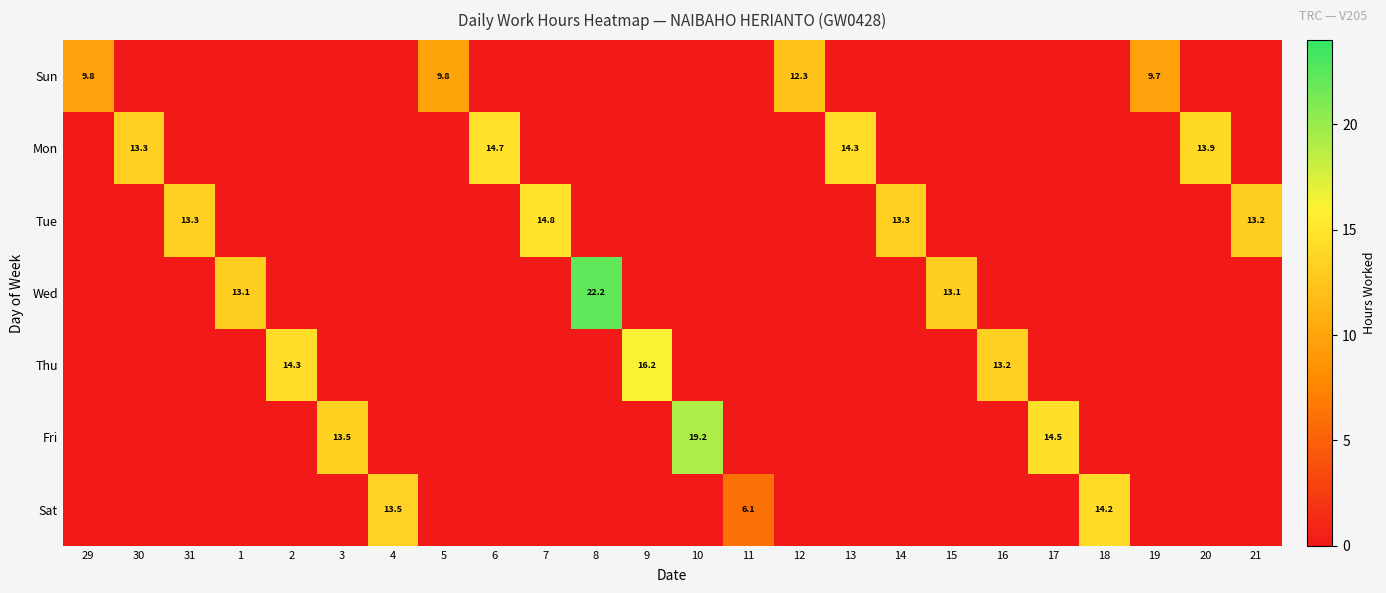

Between 15 and 11, which is larger?

15